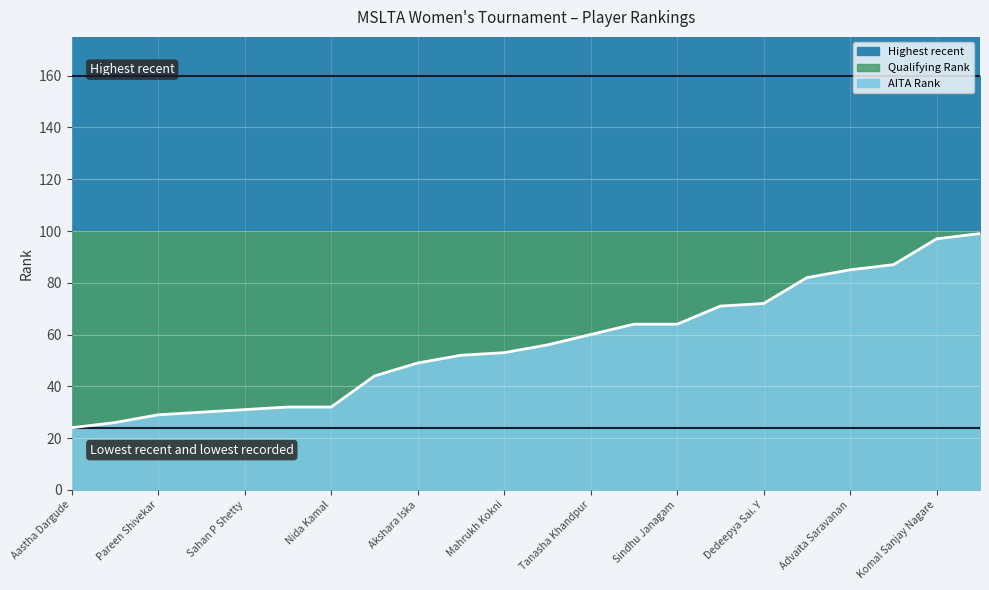

List the labels in order of value, largest first.

Riyaa B Vardhaan, Komal Sanjay Nagare, Sharmeen Rizvi, Advaita Saravanan, Sweta Nalekala, Dedeepya Sai. Y, Sheetal Shetty, Nidhitra Rajmohan, Sindhu Janagam, Tanasha Khandpur, Tirdala Nikitha, Mahrukh Kokni, Dakshata Patel, Akshara Iska, Aareyalee Chavaan, Simran Kejriwal, Nida Kamal, Sahan P Shetty, Harsha Sai Challa, Pareen Shivekar, Teertha Iska, Aastha Dargude